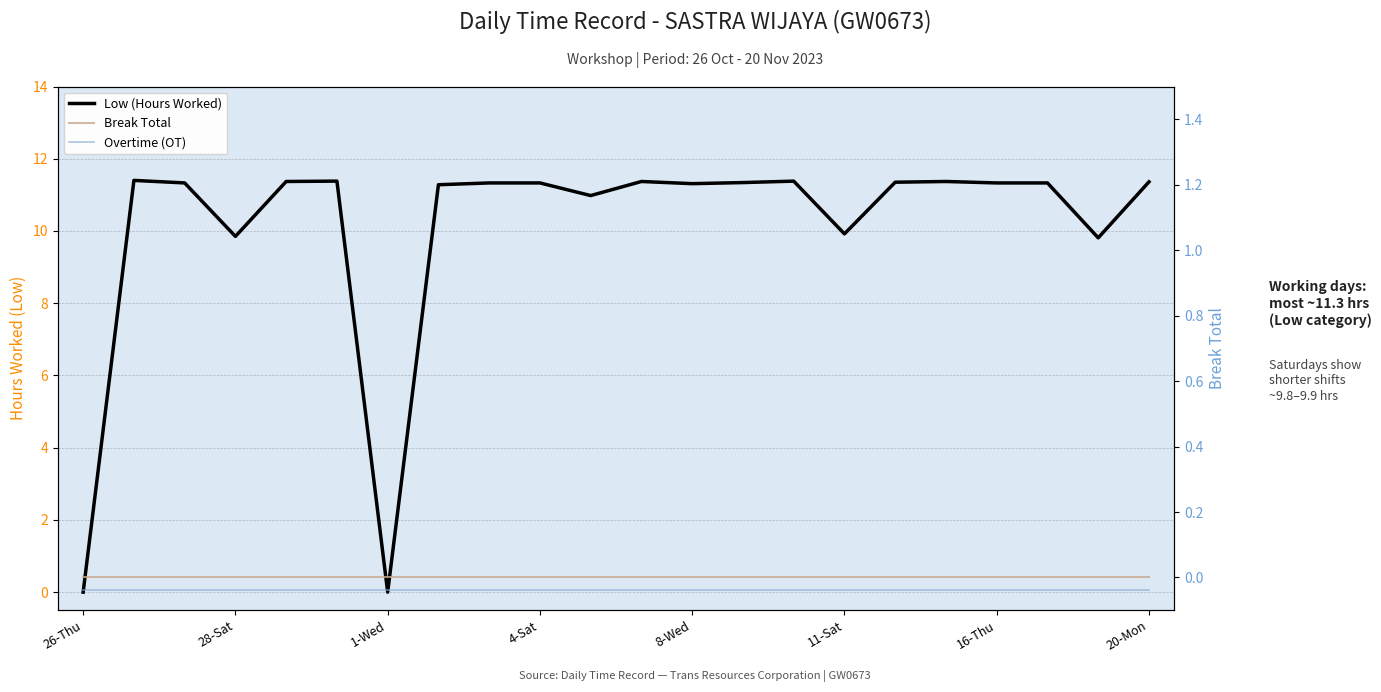

True or false: Overtime (OT) and Break Total intersect in this chart.

False